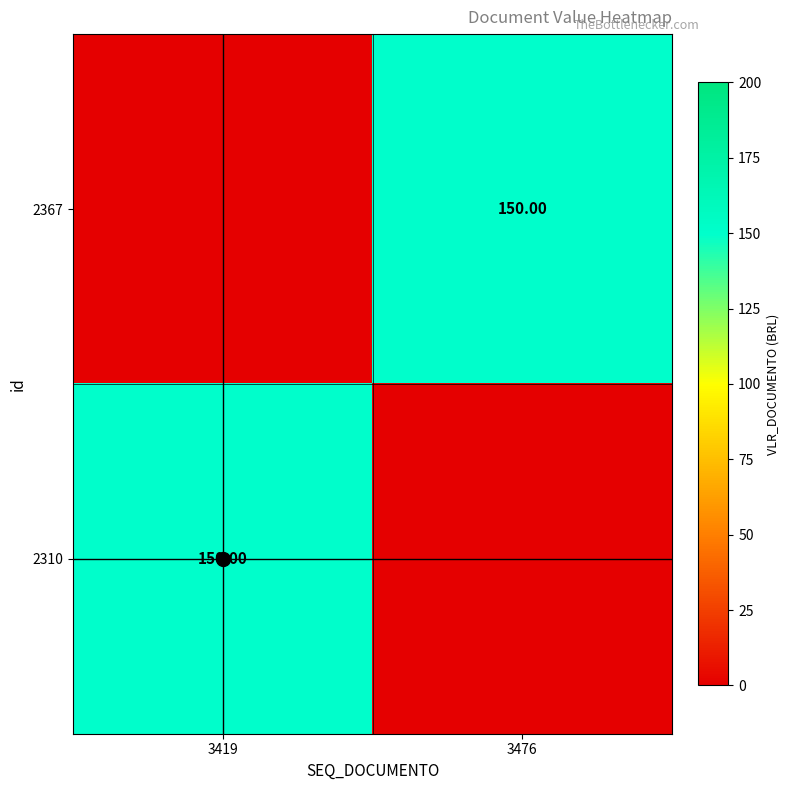

Is the value of 2367 at 3419 greater than the value of 2310 at 3419?

No